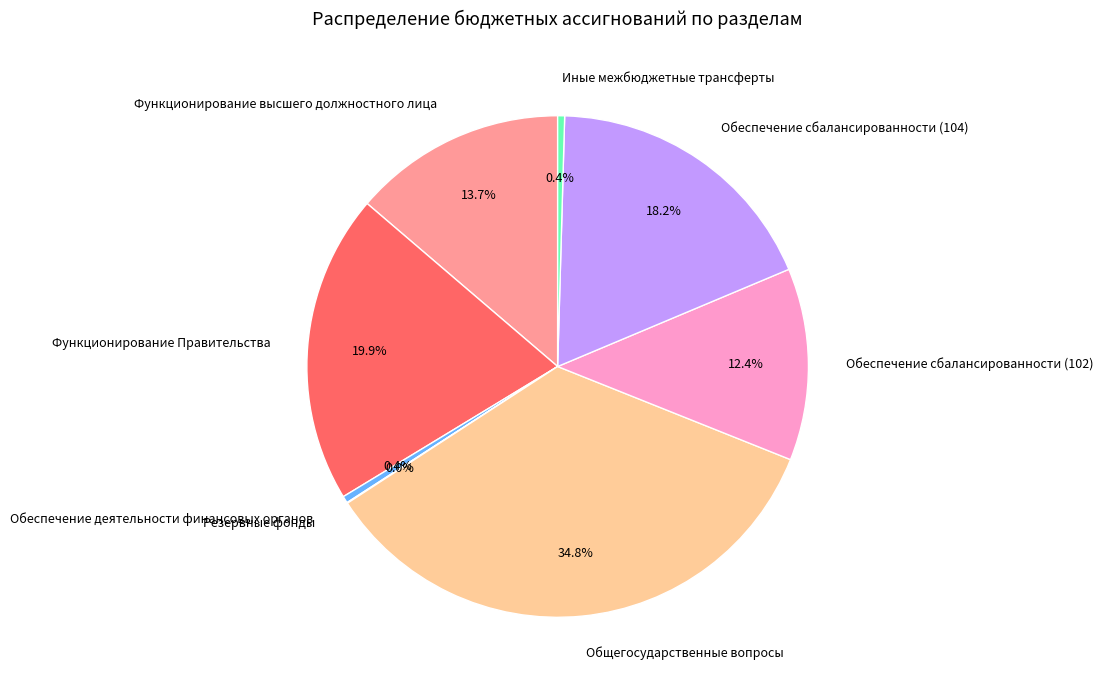

Is there any slice that represents more than half of the pie?

No